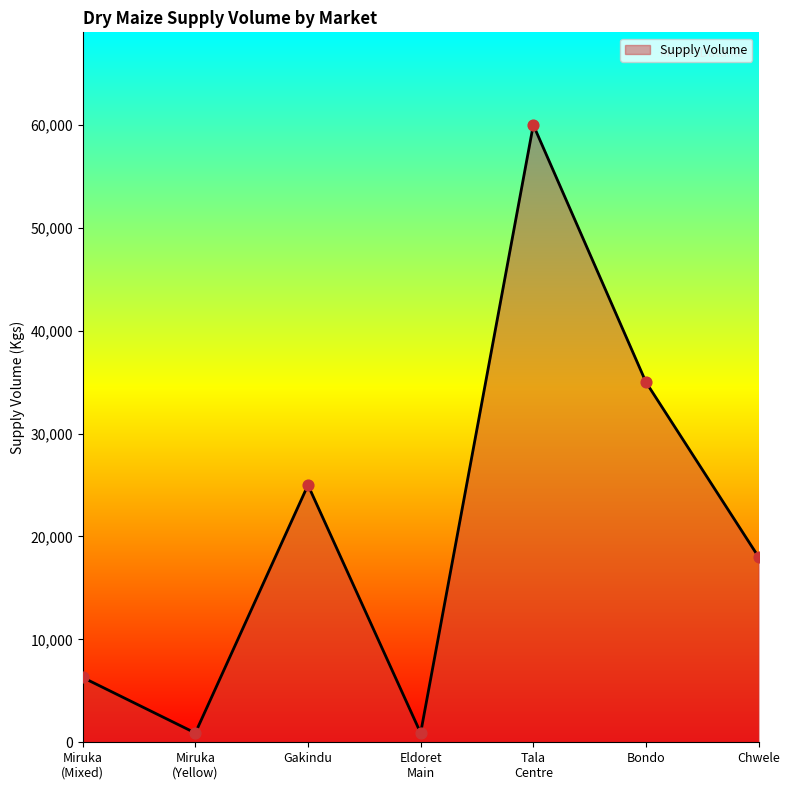

Approximately how many times larger is the value at Tala
Centre compared to Miruka
(Yellow)?

66.7